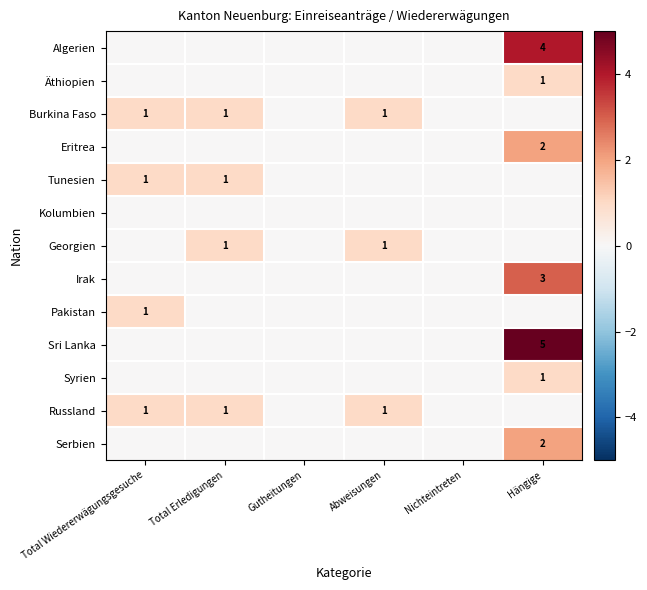

At which category does the chart reach its minimum across all series?

Total Wiedererwägungsgesuche